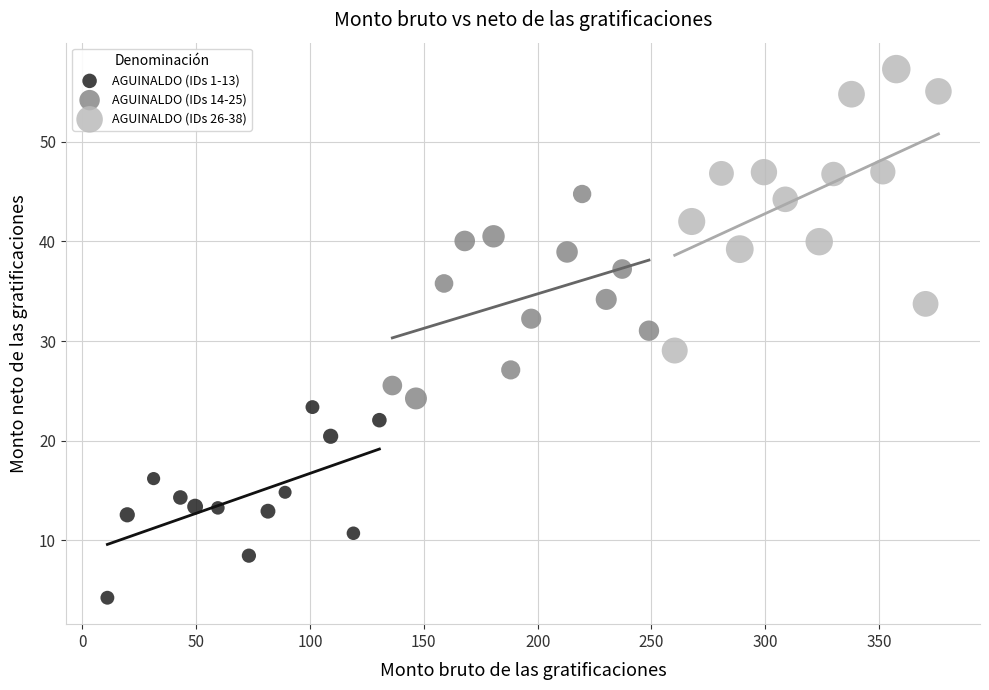

Which series reaches the minimum Y coordinate?

AGUINALDO (IDs 1-13)